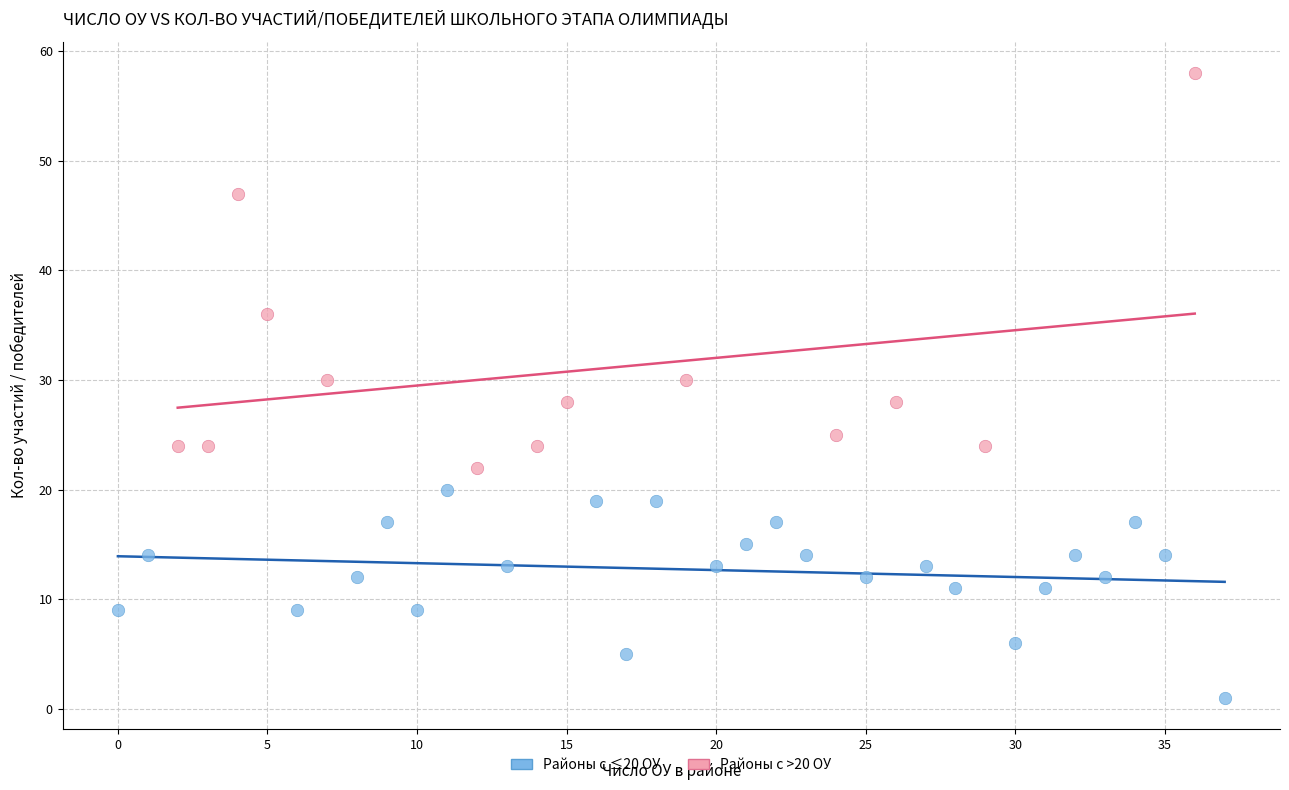

Which series contains the highest Y value?

Районы с >20 ОУ